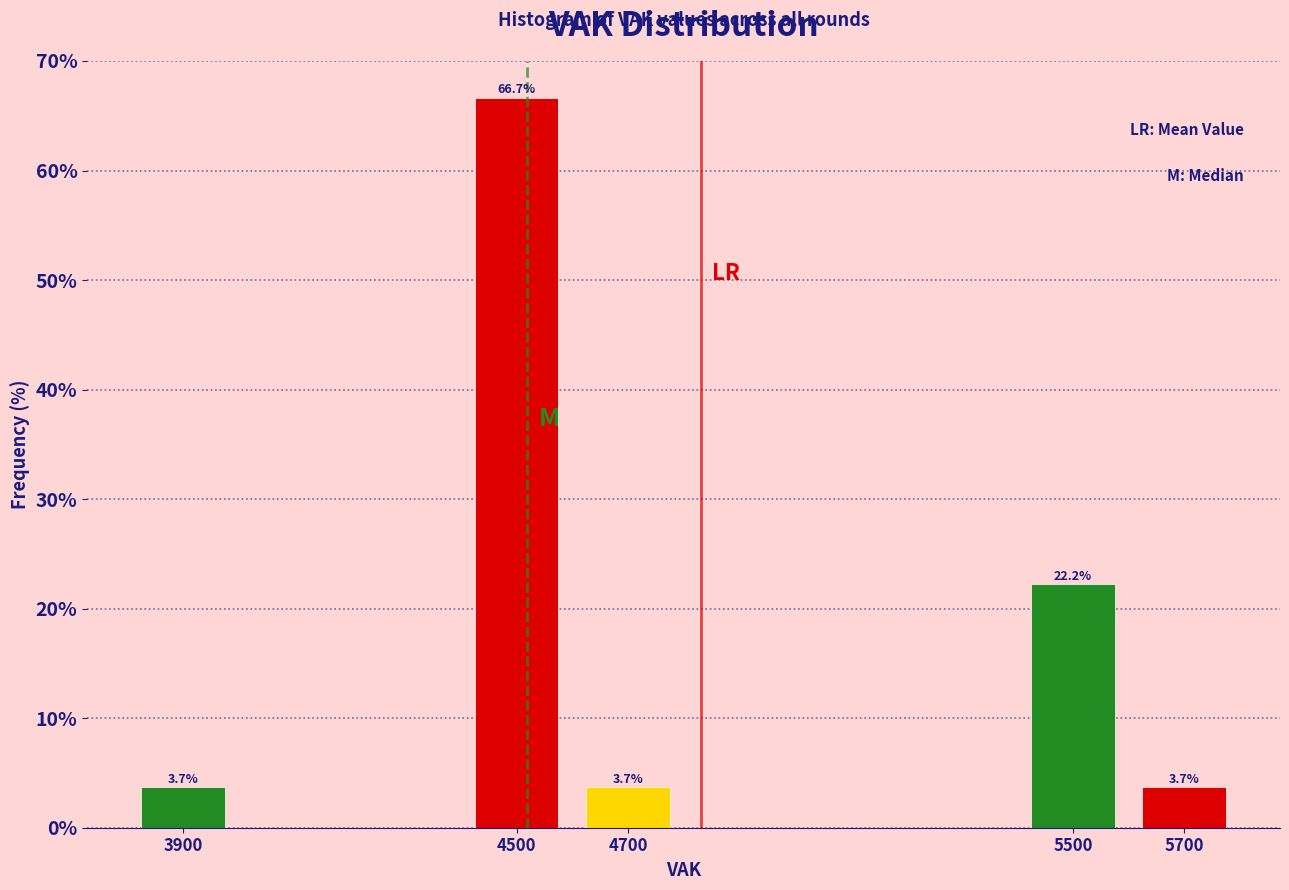

Reading left to right, transcribe all the data shown in this chart.

3900=3.7	4500=66.7	4700=3.7	5500=22.2	5700=3.7